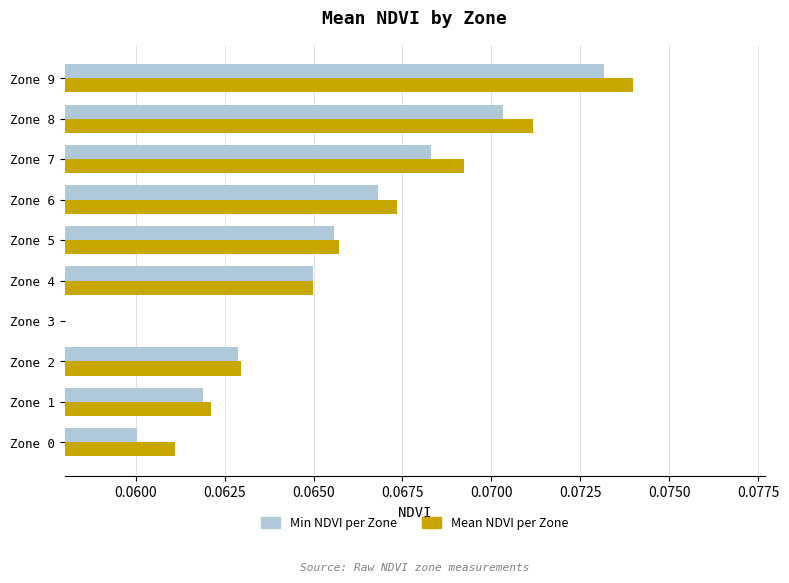

What is the sum of all Min NDVI per Zone values?

0.6